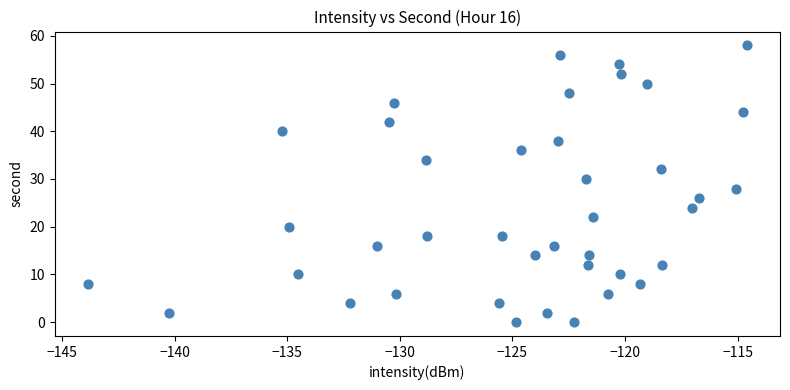

What is the range of Y values (max minus min)?

58